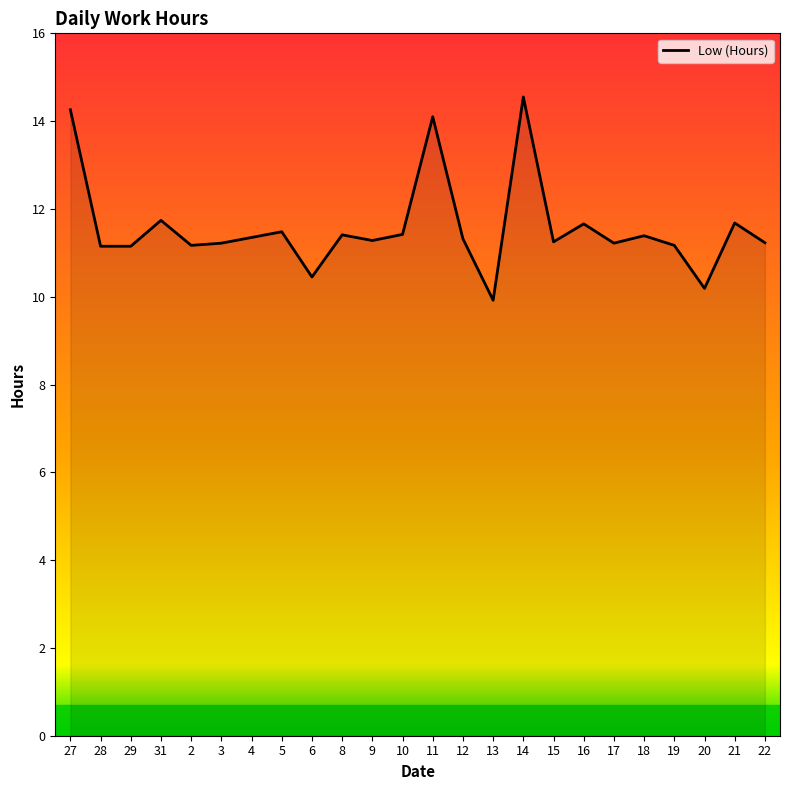

What is the greatest value displayed?

14.6